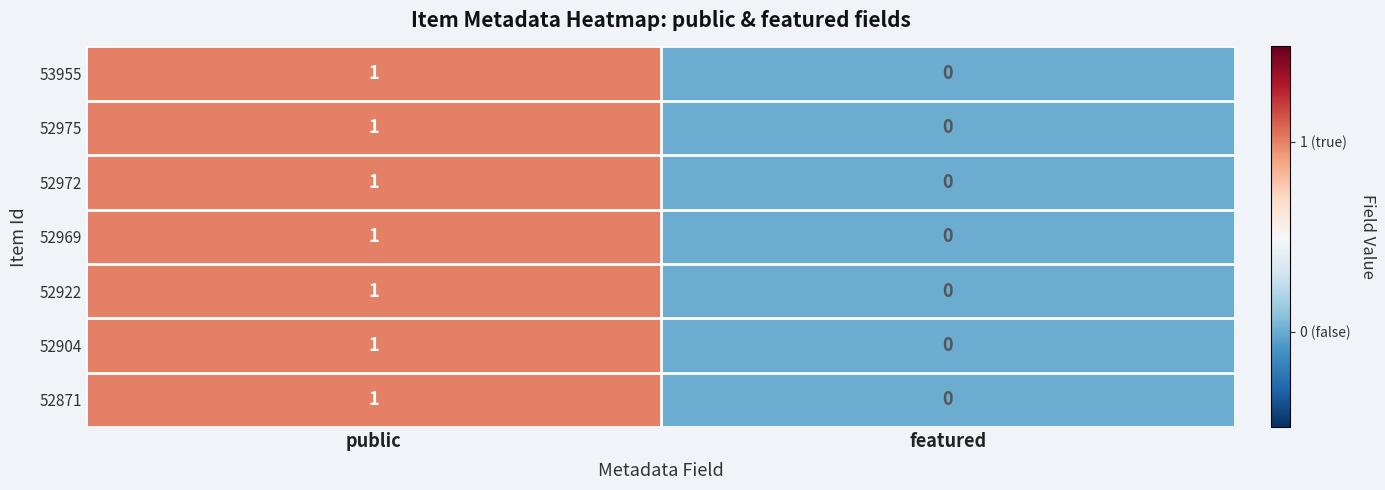

Reading right to left, extract all data points from this chart.

53955: 0	1
52975: 0	1
52972: 0	1
52969: 0	1
52922: 0	1
52904: 0	1
52871: 0	1